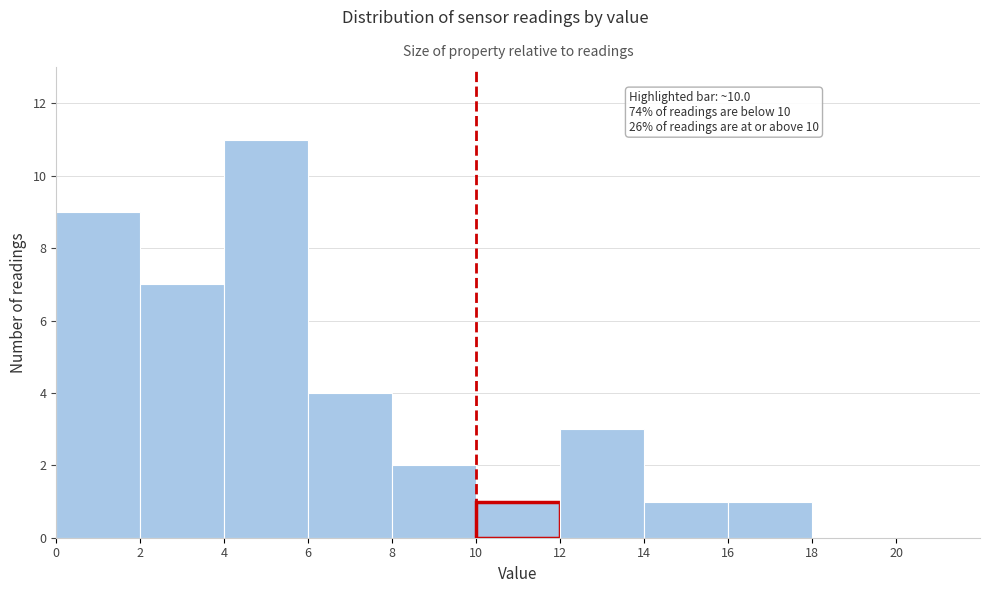

Over which range of the x-axis is the bar tallest?

4 to 6